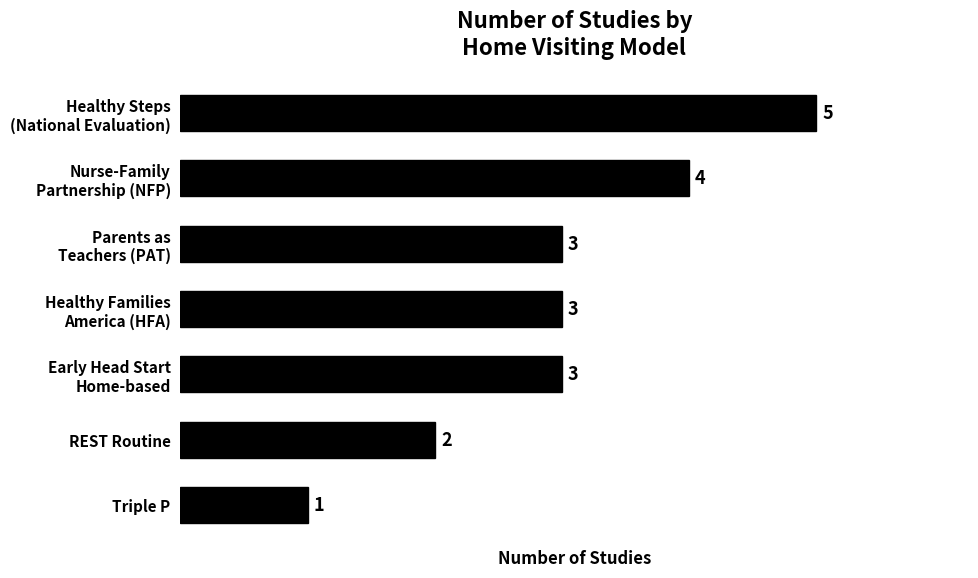

True or false: the data shows 2 at REST Routine.

True